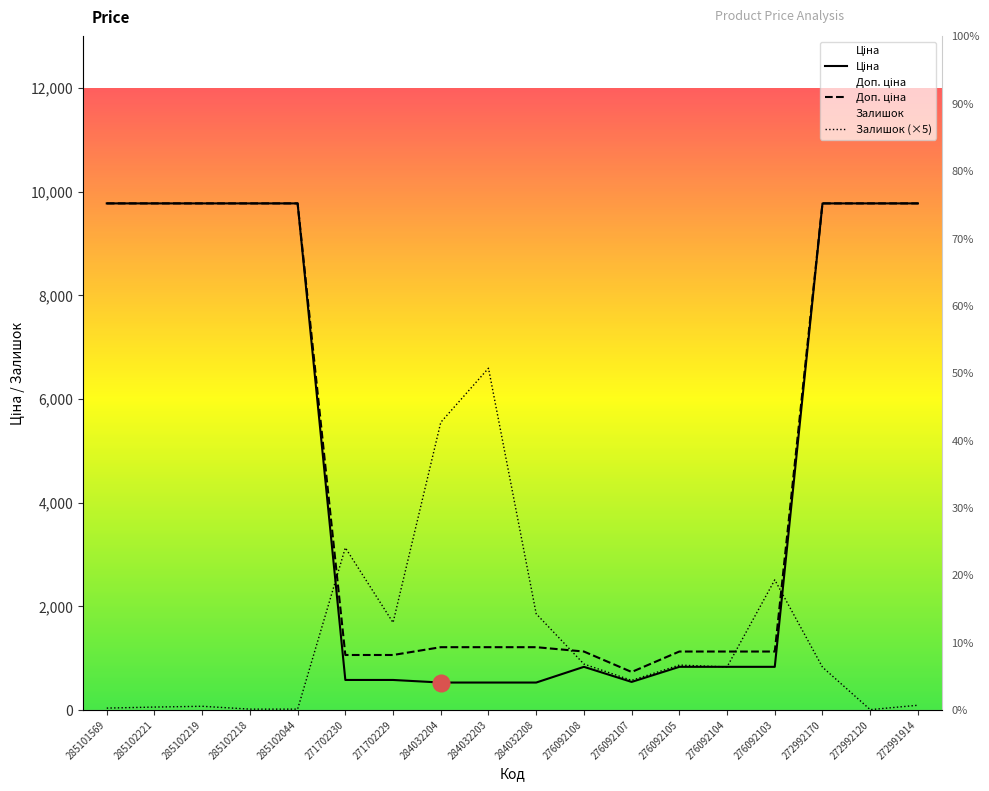

How many data points in Залишок are above 830?

8